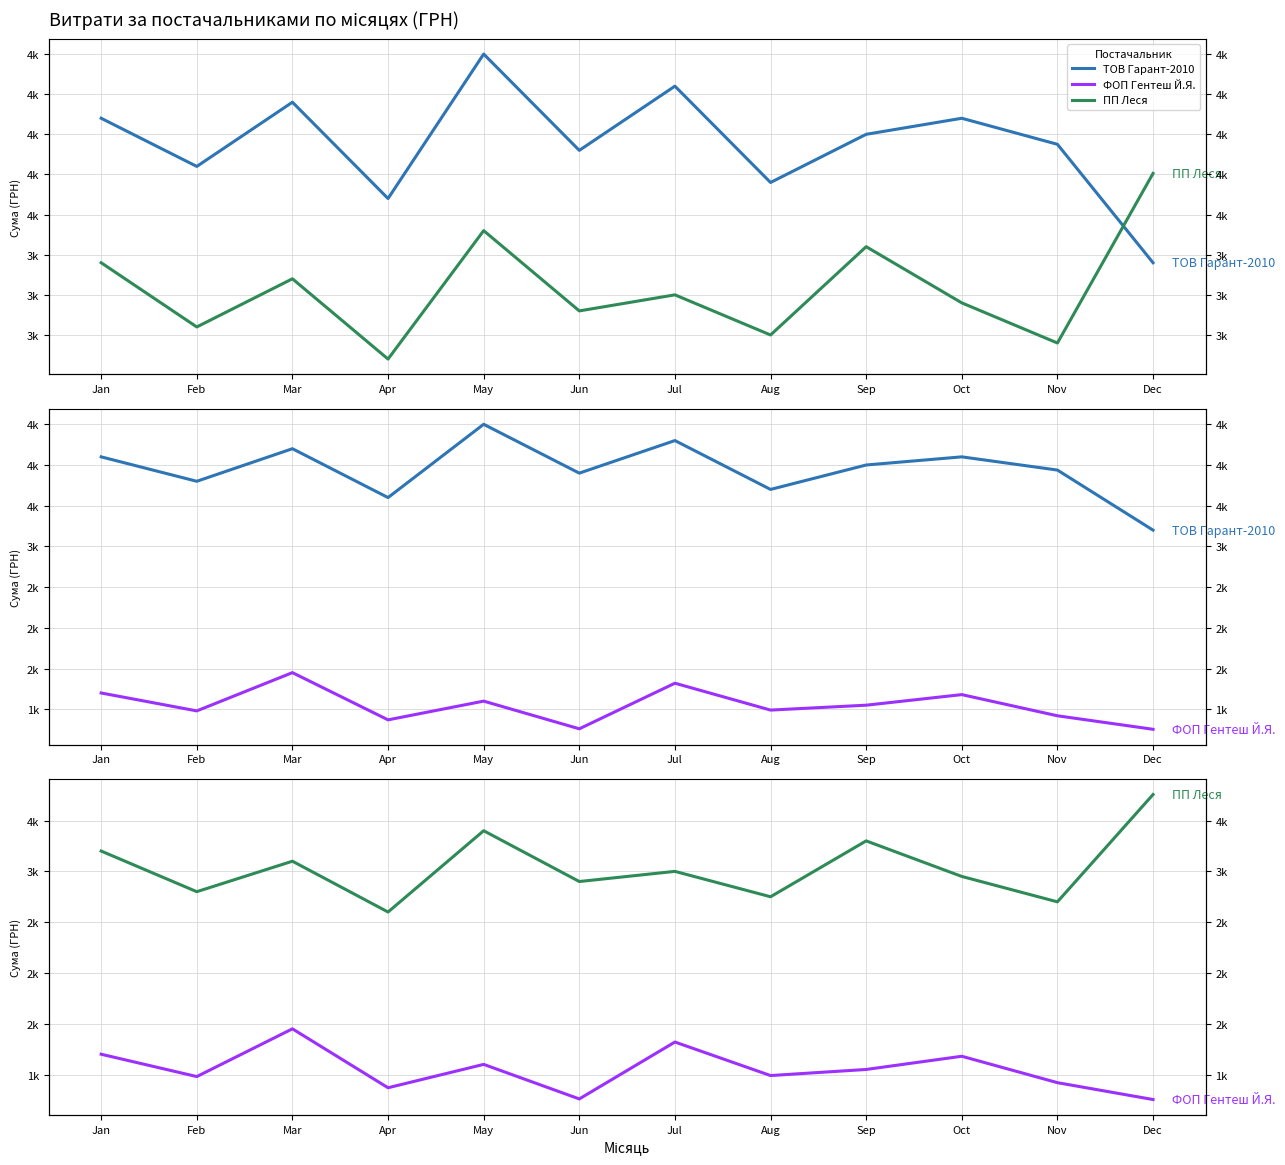

How many values in the ТОВ Гарант-2010 series are below 4000?

6